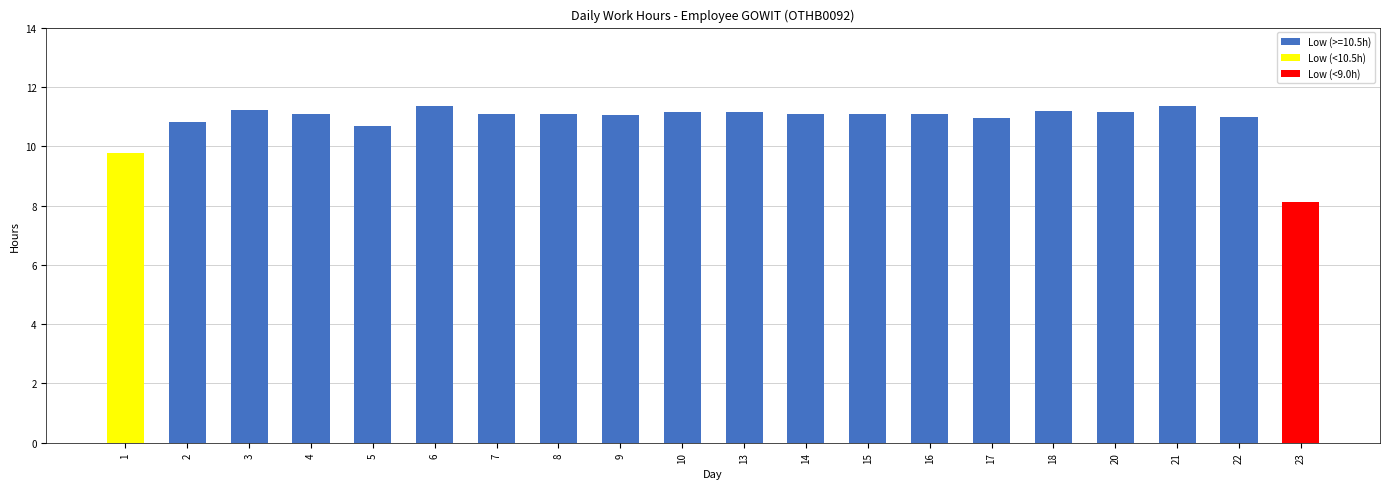

What is the average value?

10.9